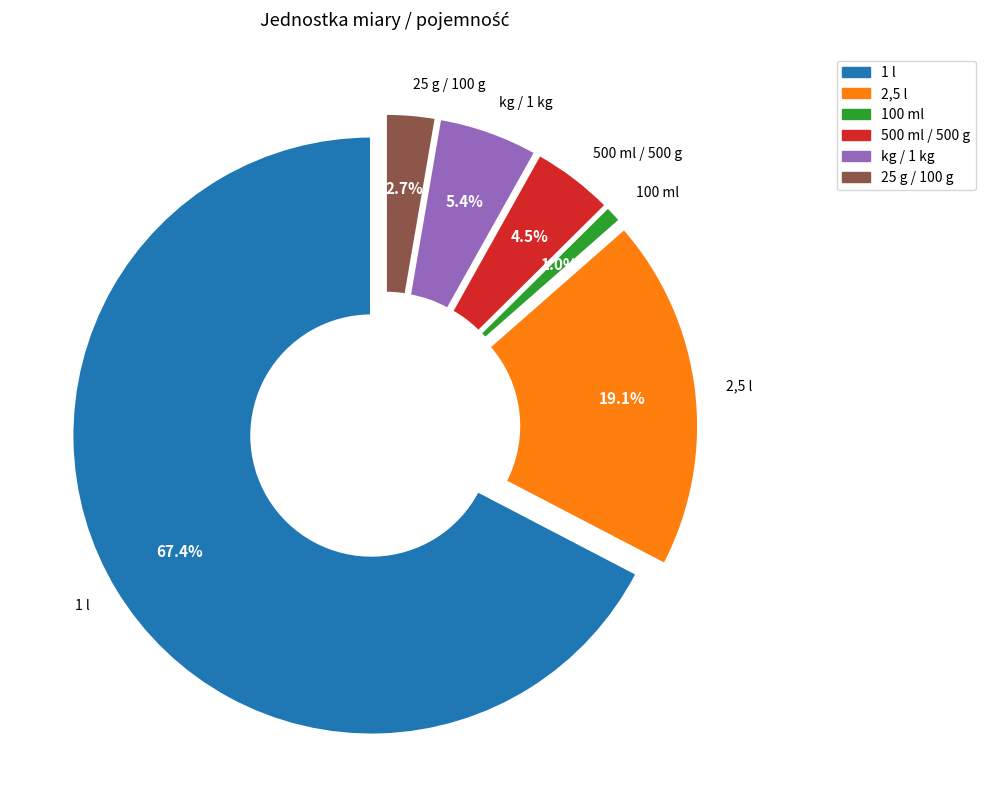

Does any single category account for the majority?

Yes